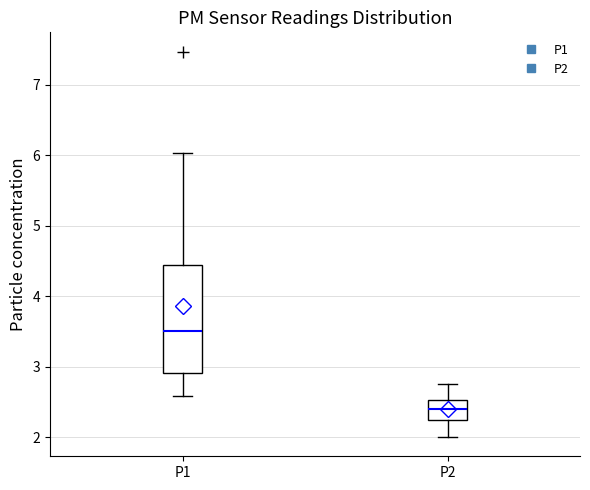

Where is the upper edge of the box for P1 on the y-axis? The values are not printed on the chart, so give them approximately, as read against the axis.

4.4